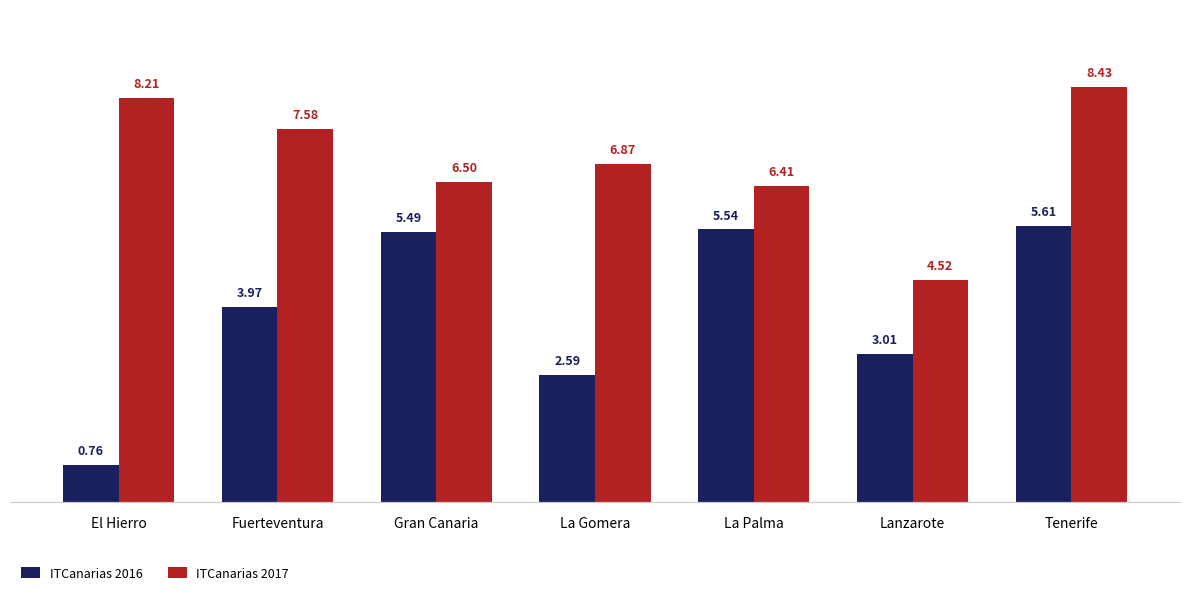

List the labels in order of ITCanarias 2016 value, largest first.

Tenerife, La Palma, Gran Canaria, Fuerteventura, Lanzarote, La Gomera, El Hierro